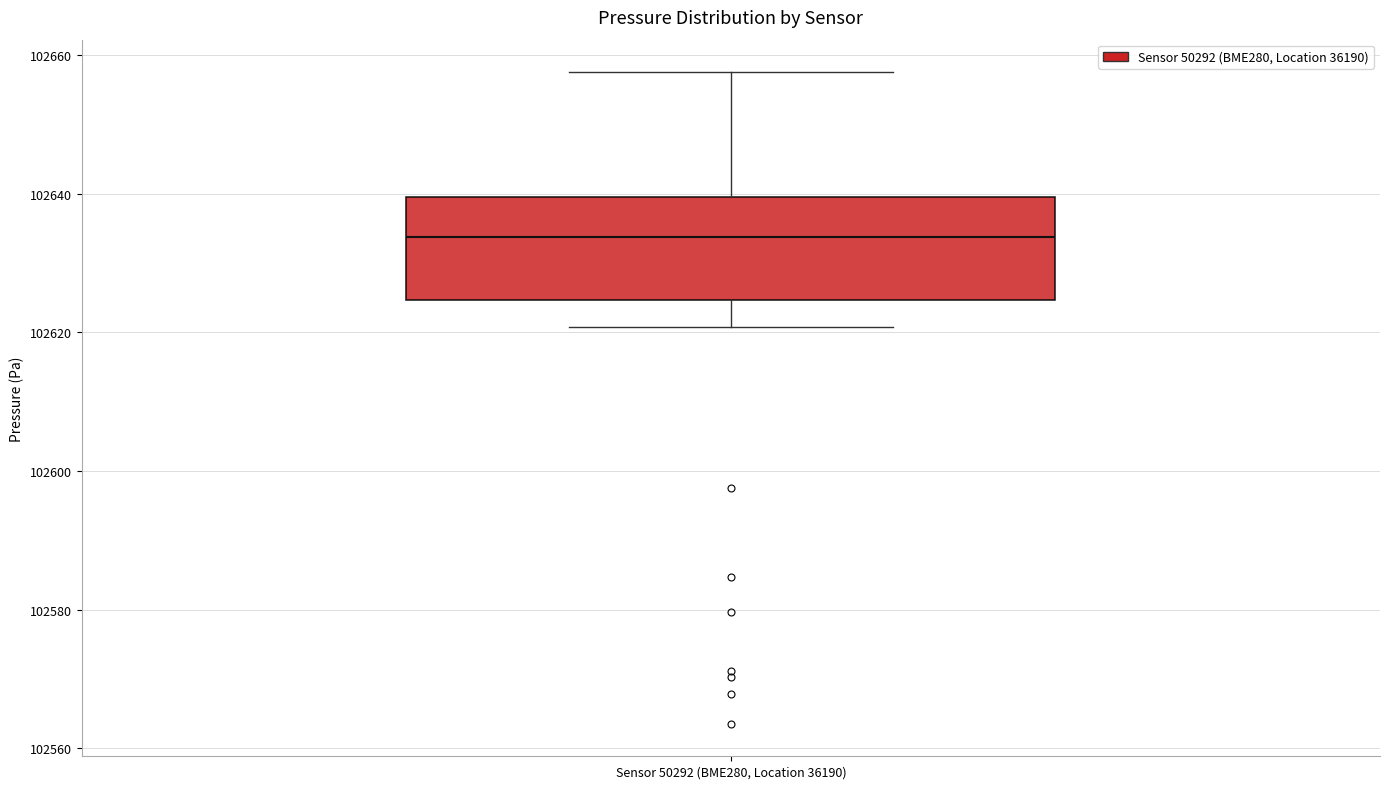

Transcribe this box plot: give where the median line is, the range the box spans, and where the two whiskers end, as read against the y-axis. The values are not printed on the chart, so give them approximately, as read against the axis.

median 102634, box 102624 to 102640, whiskers 102620 to 102658